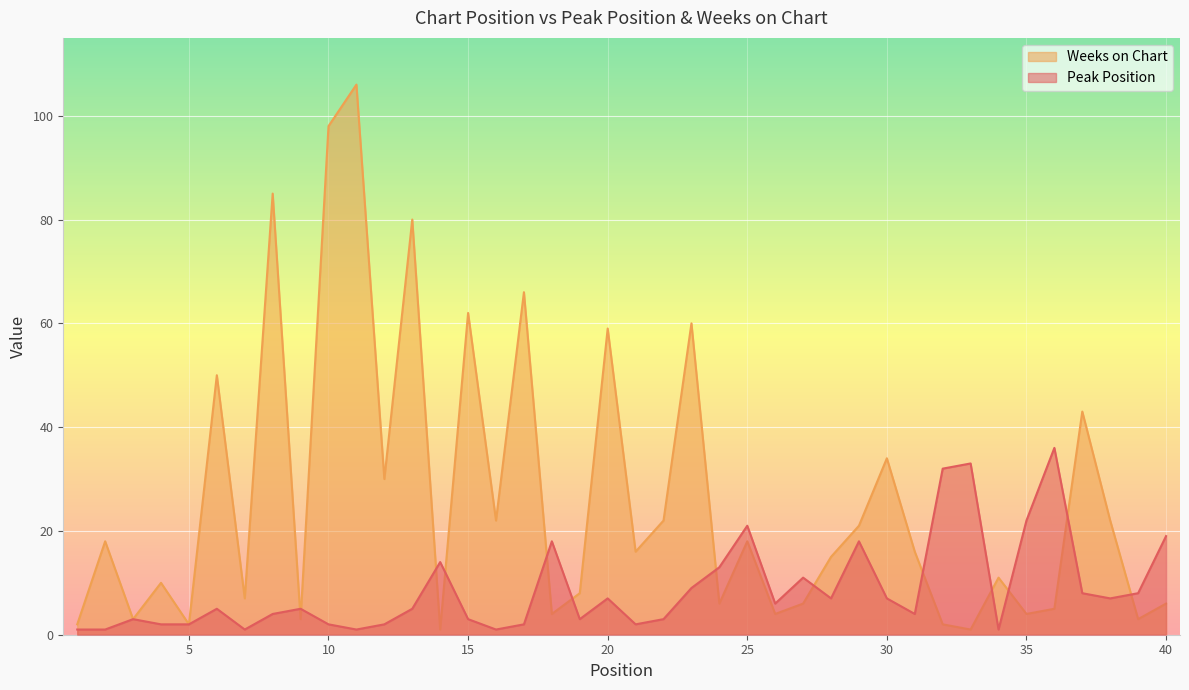

The Peak Position series shows 3 at 19. True or false?

True